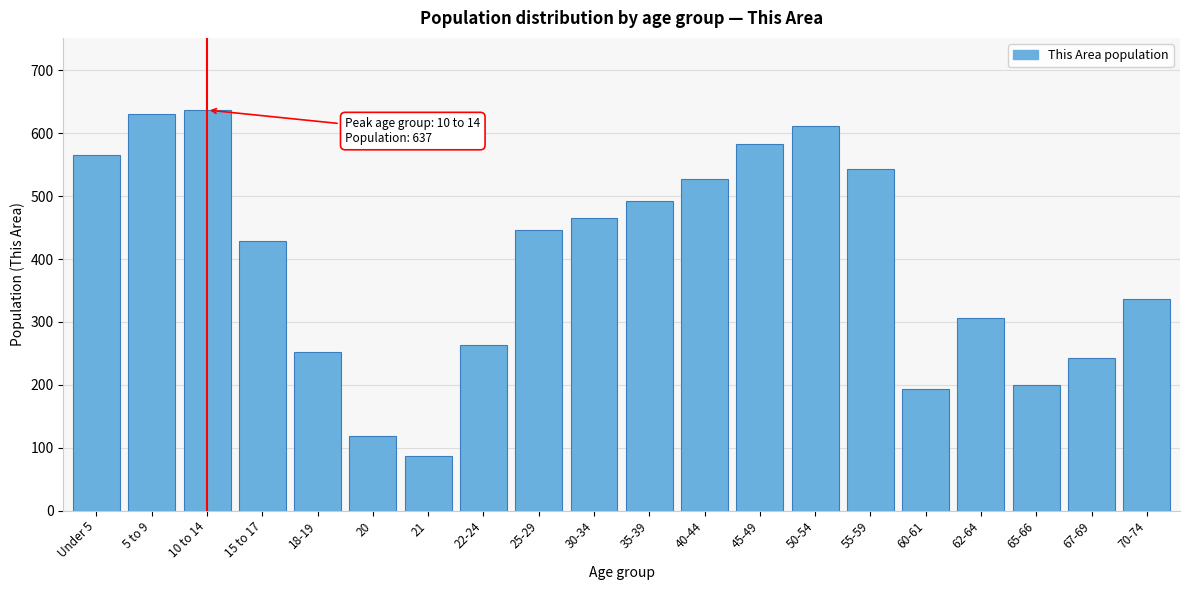

Reading left to right, transcribe all the data shown in this chart.

Under 5=566	5 to 9=631	10 to 14=637	15 to 17=428	18-19=253	20=119	21=87	22-24=264	25-29=446	30-34=465	35-39=493	40-44=527	45-49=583	50-54=612	55-59=544	60-61=193	62-64=307	65-66=200	67-69=242	70-74=336